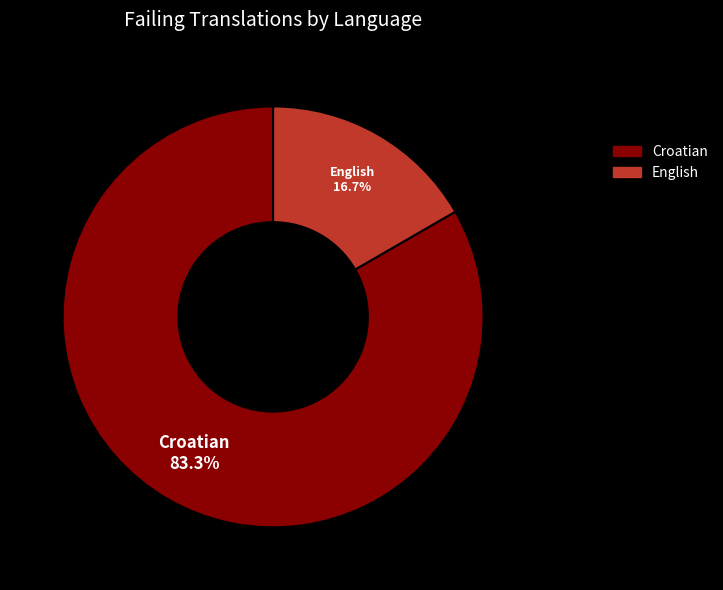

What is the largest slice in the pie chart?

Croatian